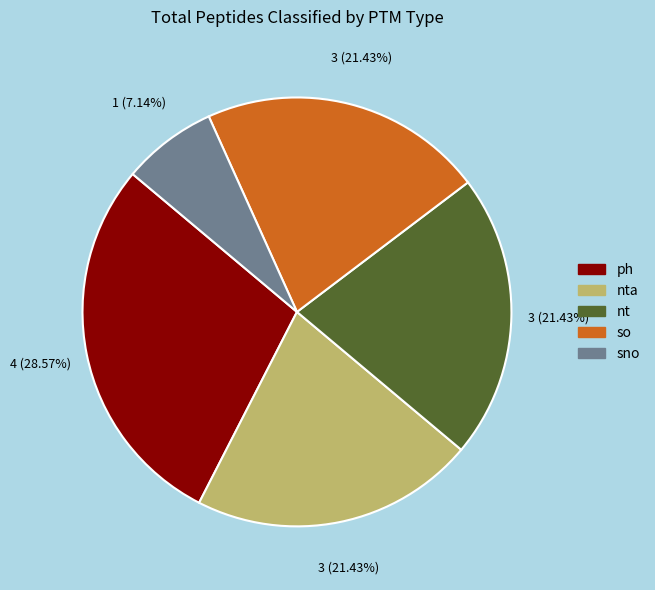

Does any single category account for the majority?

No